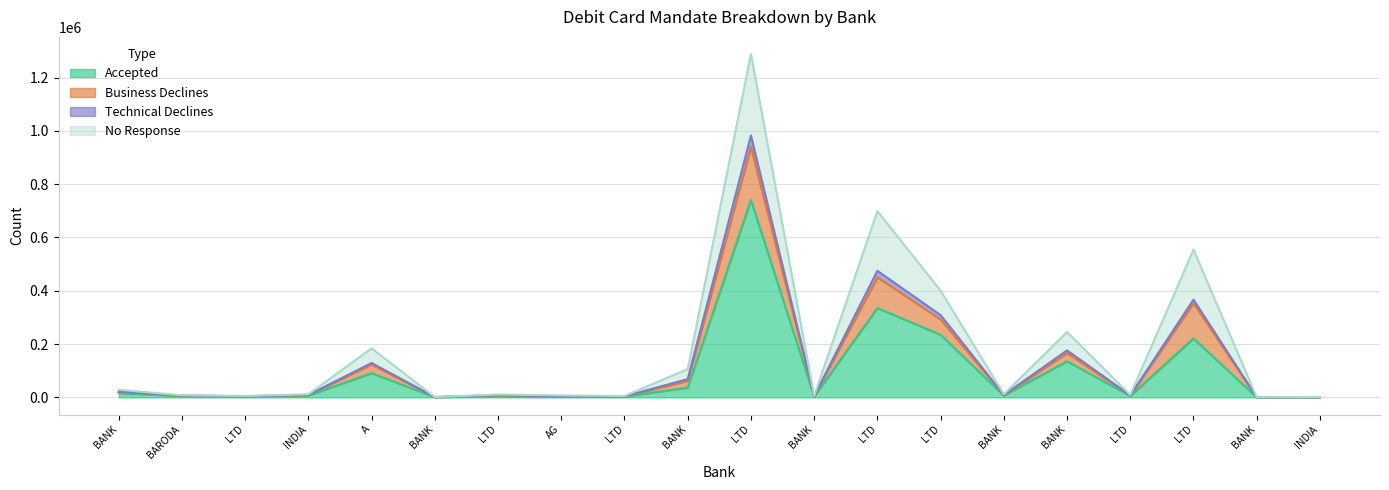

True or false: Technical Declines and Total Mandates intersect in this chart.

False